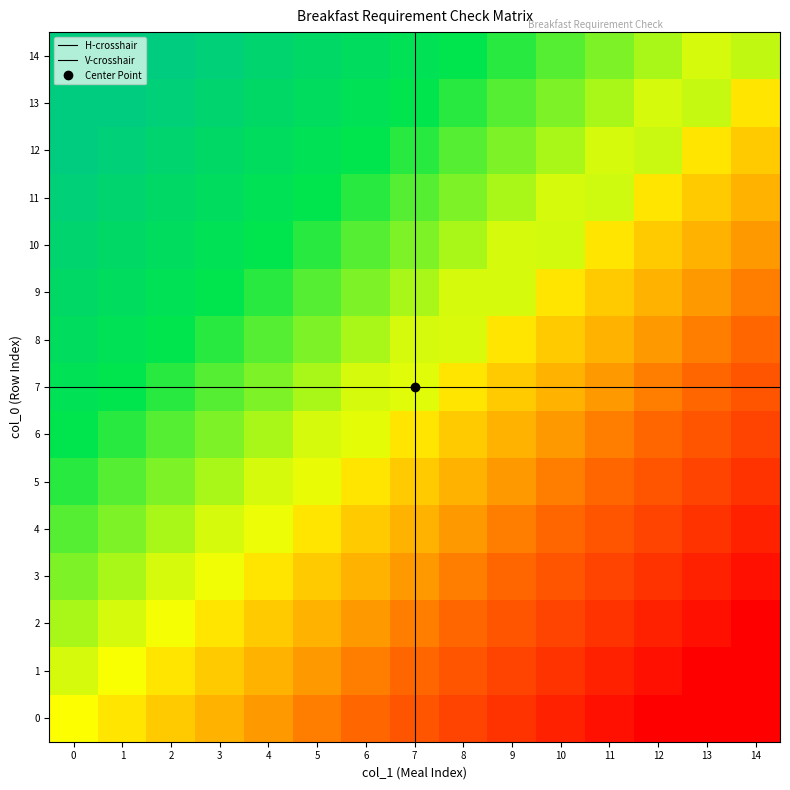

At which category is the sum across all series the highest?

14